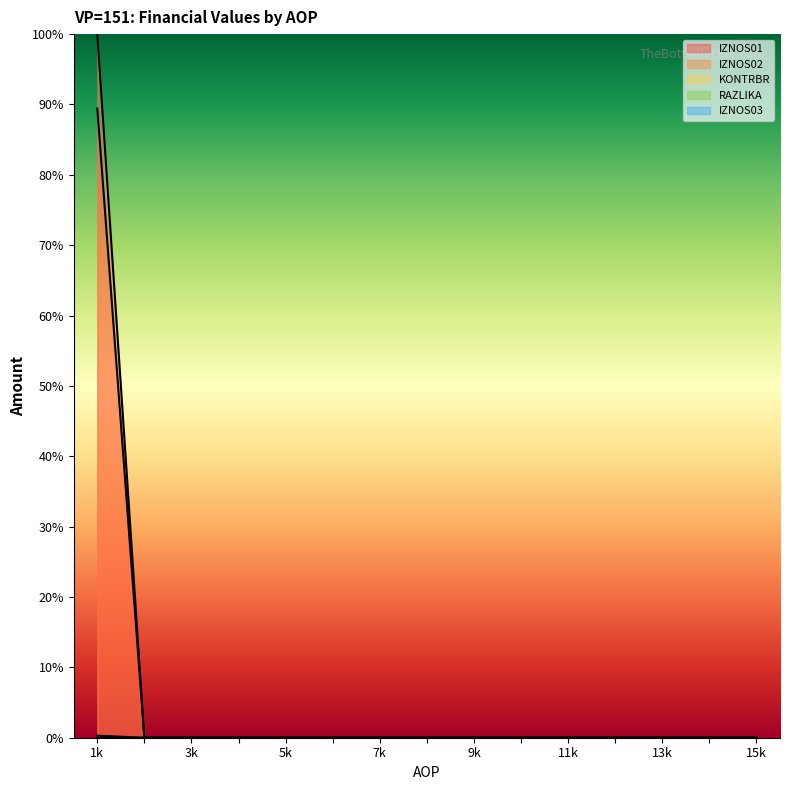

How many data points in KONTRBR are above 0?

1